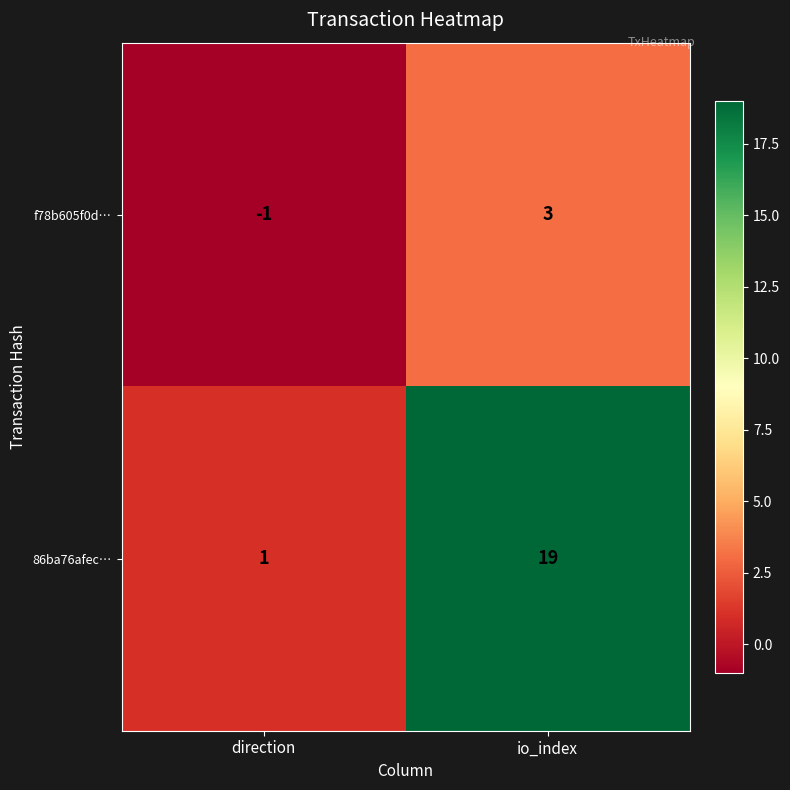

List the series in order of their peak value, lowest first.

f78b605f0d…, 86ba76afec…